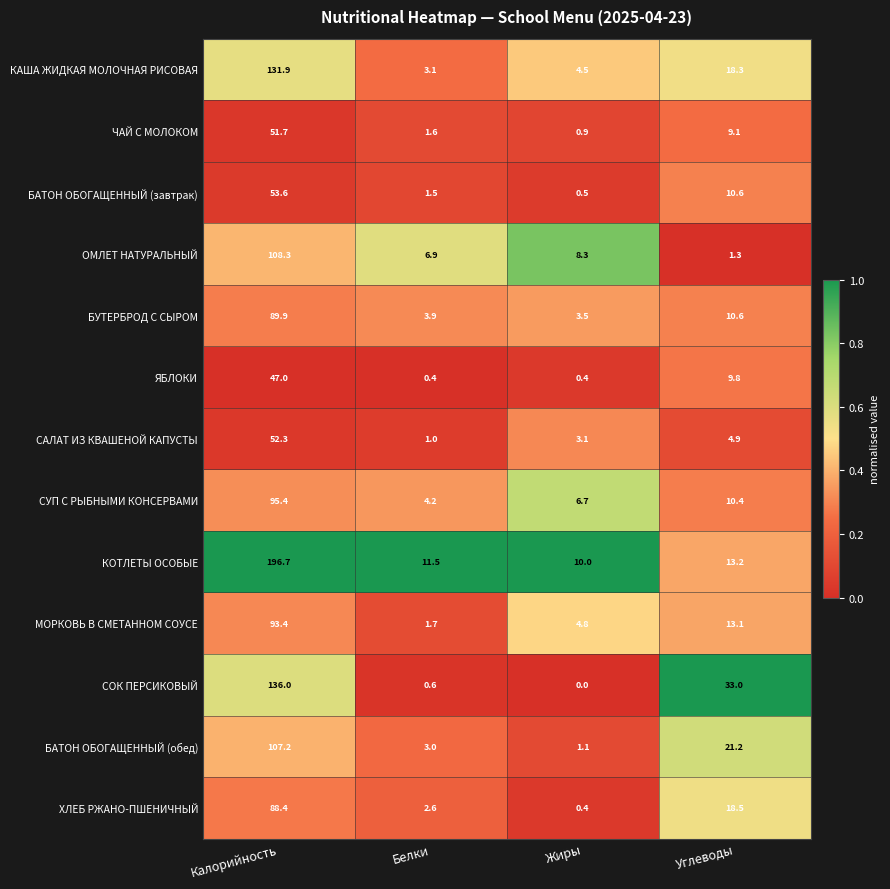

What is the spread (max minus min) of values at Углеводы?

31.7